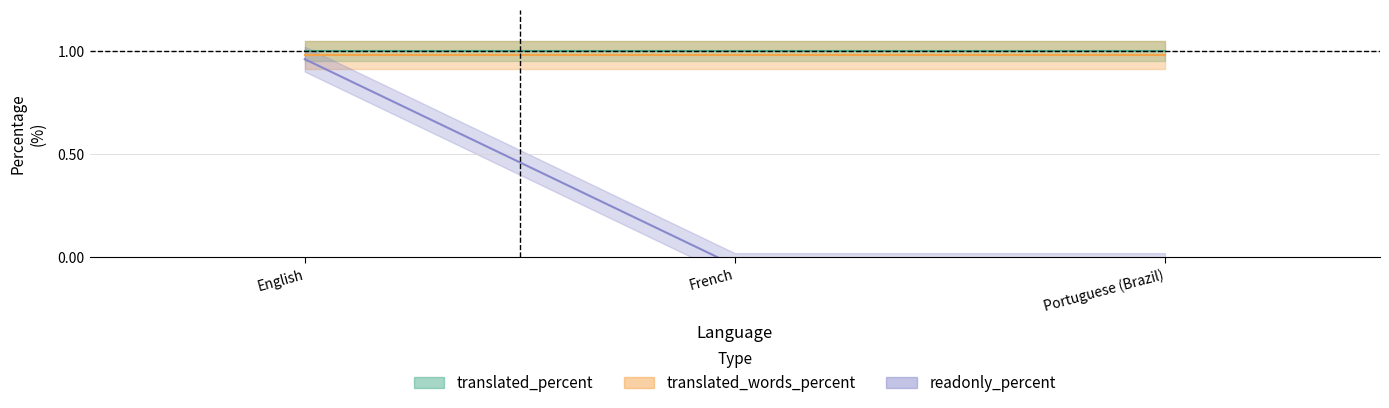

Is it true that translated_percent equals 100 at English?

True